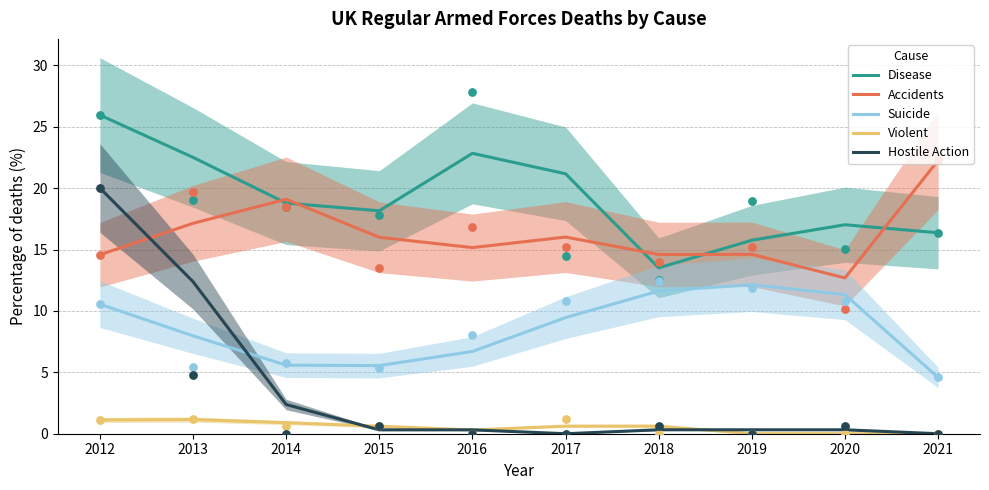

At how many categories does at least one series exceed 9?

10